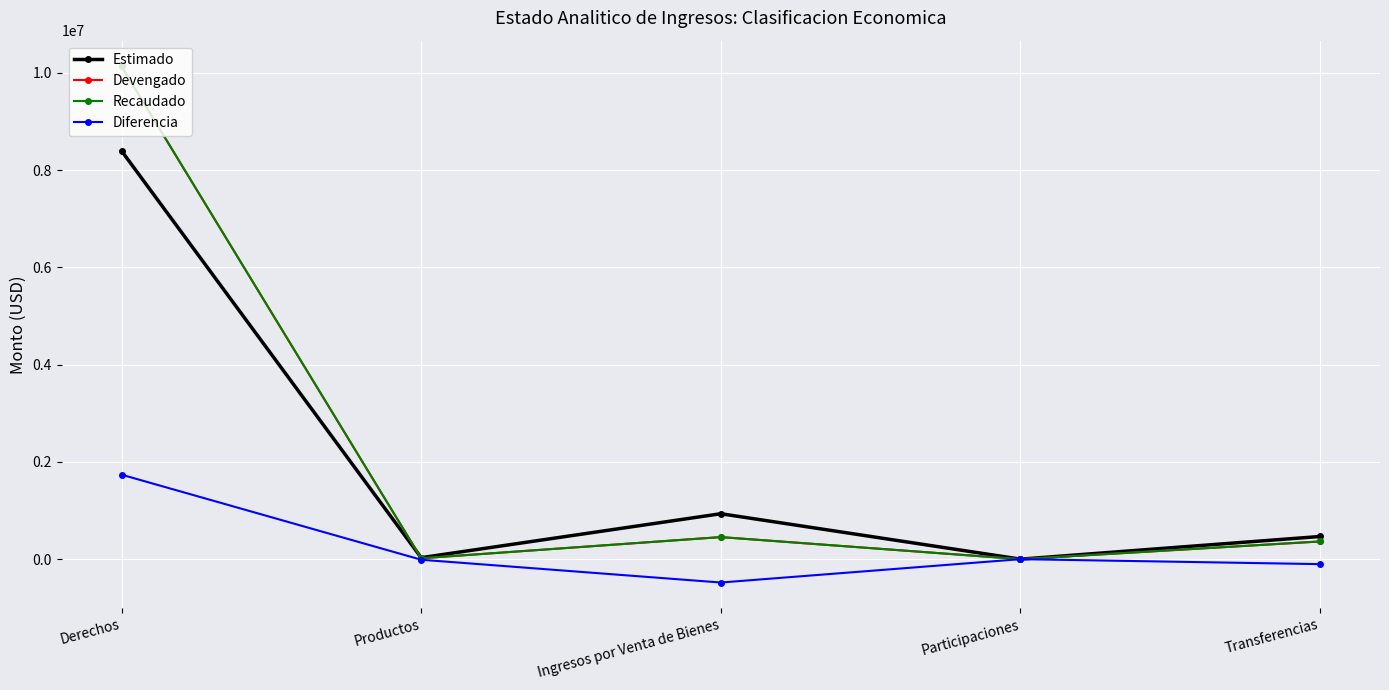

Is this an area chart (filled region under the line)?

No